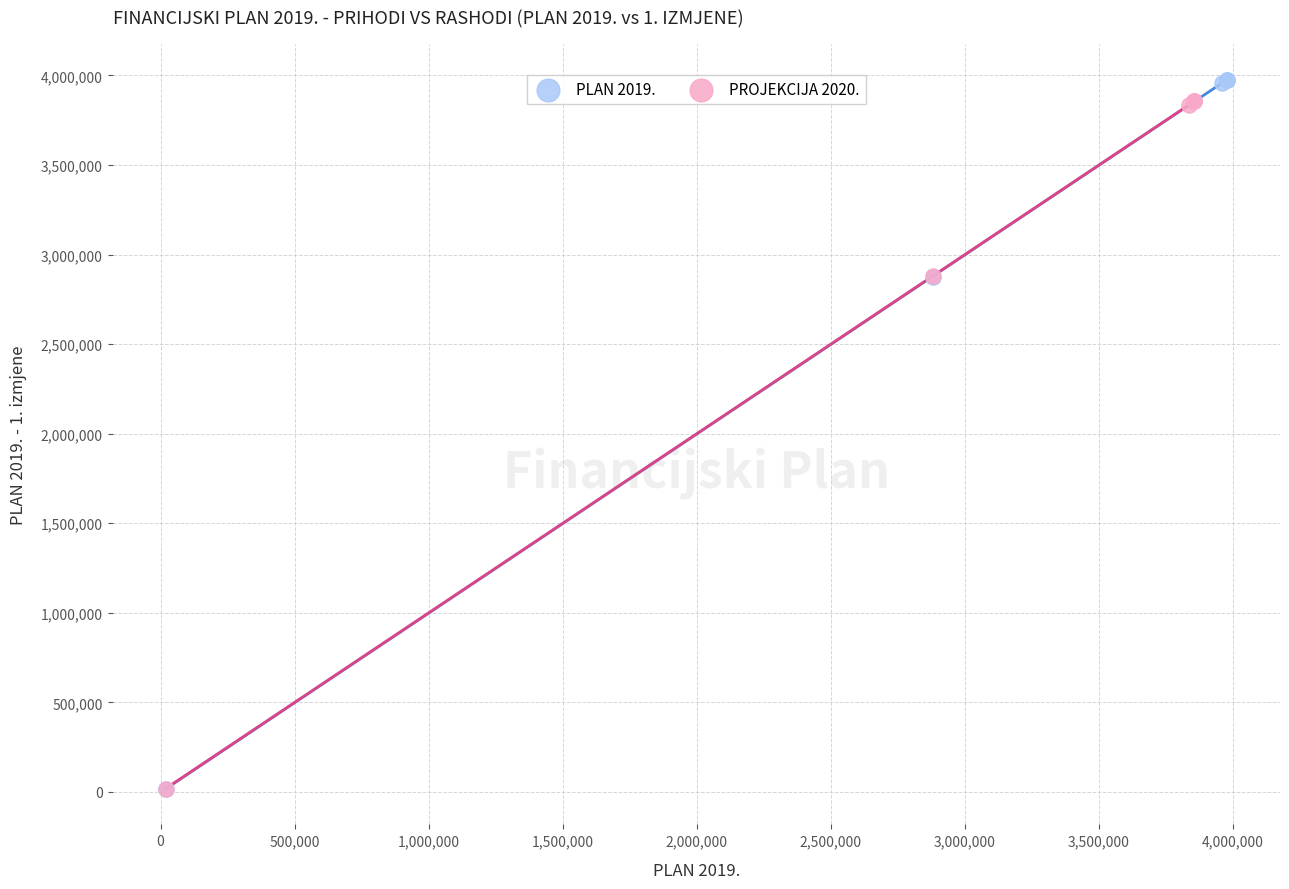

Which series has the widest spread of Y values?

PLAN 2019.